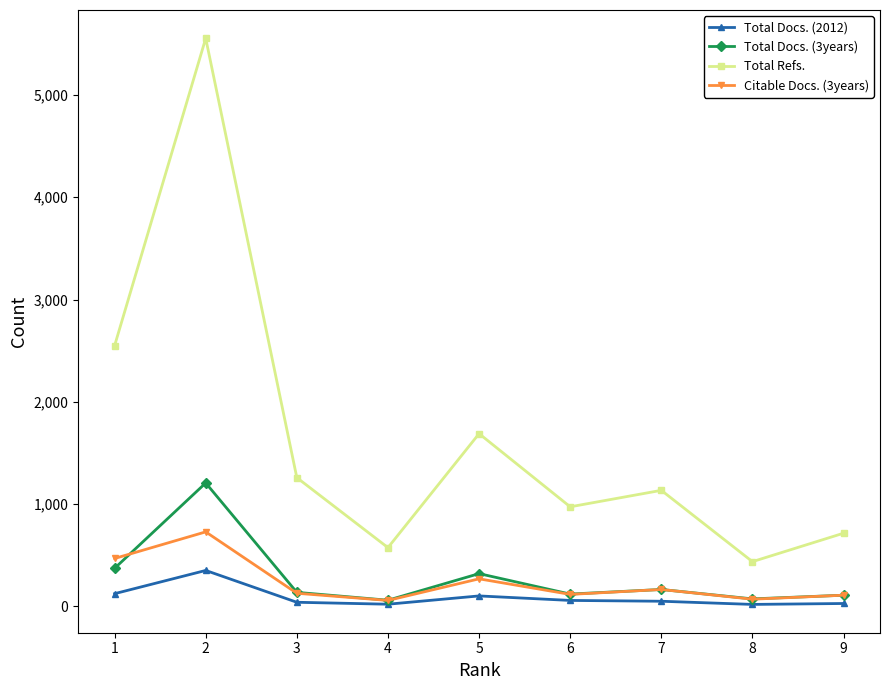

Which series has the largest range (max minus min)?

Total Refs.